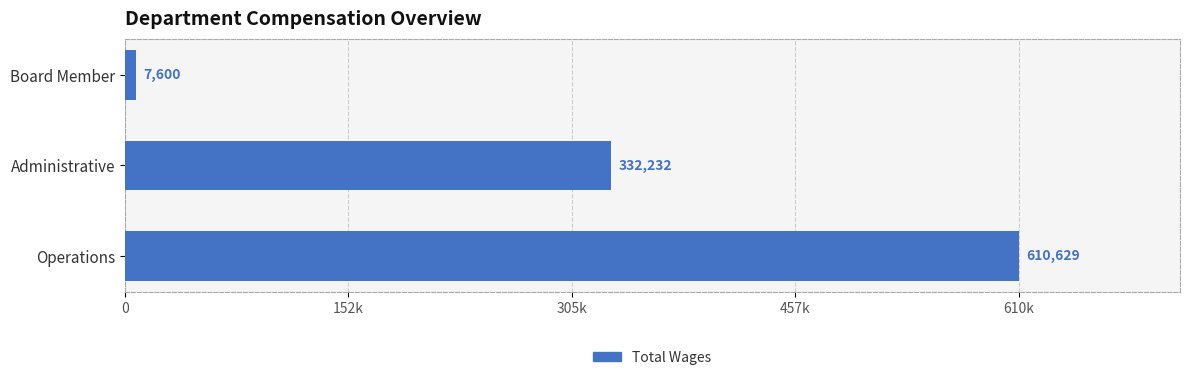

List the labels in order of value, smallest first.

Board Member, Administrative, Operations